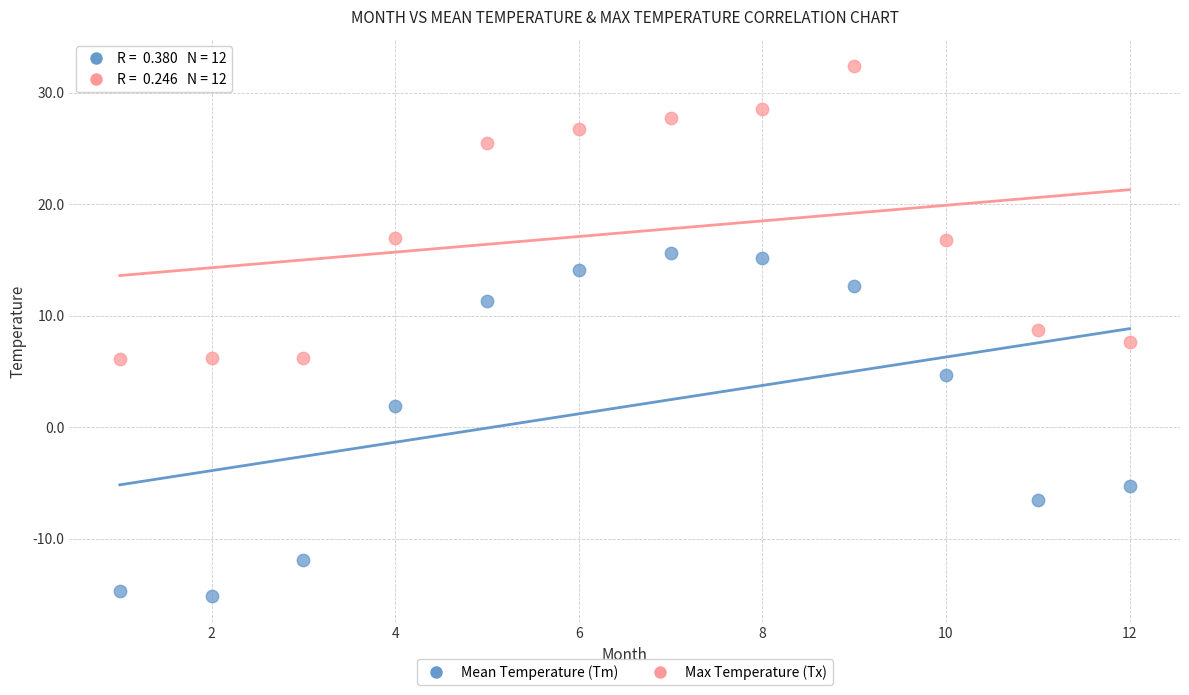

Across all data points, what is the range of X values (max minus min)?

11.0